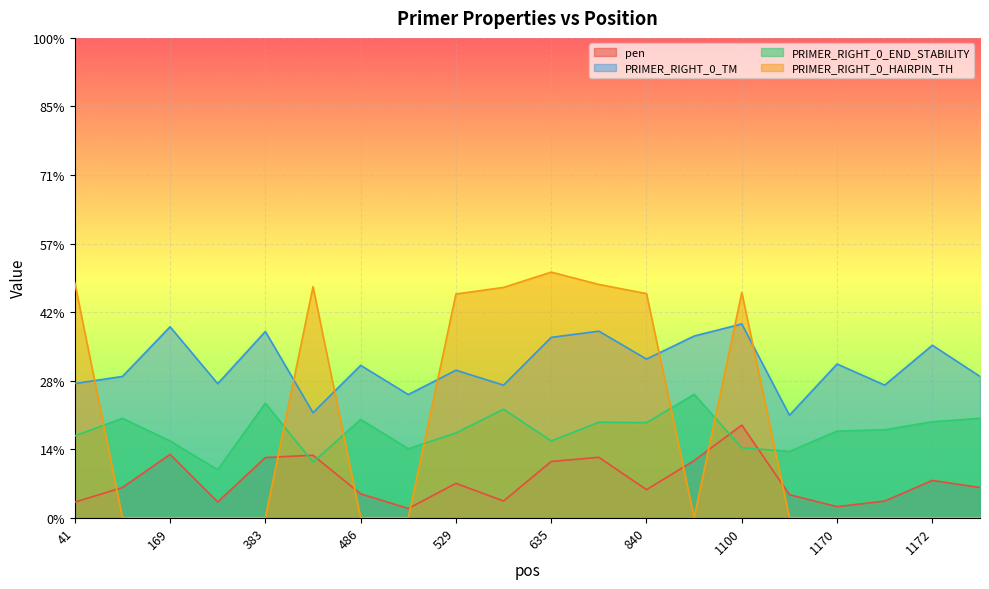

True or false: PRIMER_RIGHT_0_END_STABILITY and PRIMER_RIGHT_0_HAIRPIN_TH intersect in this chart.

True